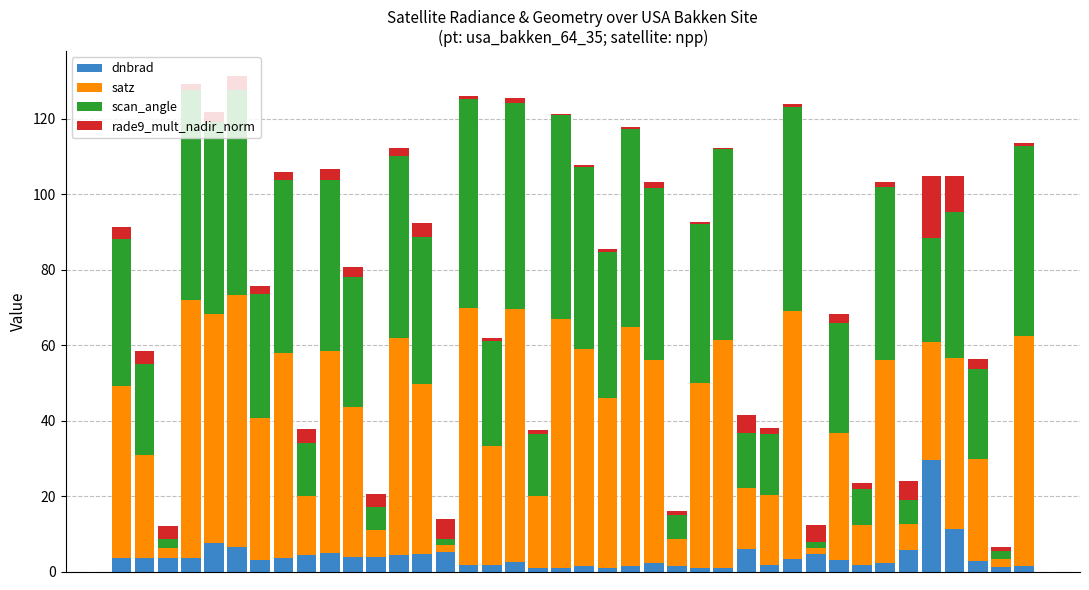

What is the maximum value for dnbrad?

29.6